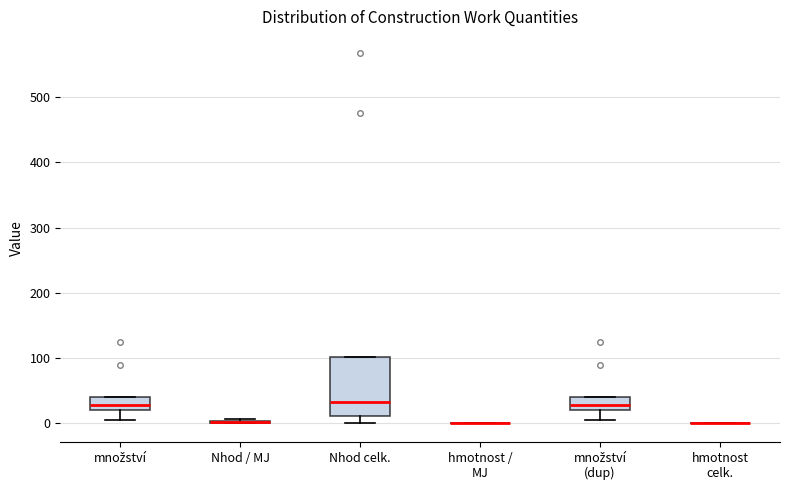

Reading left to right, read every box against the y-axis: the position of its median line, the range the box covers, and the ends of its whiskers. The values are not printed on the chart, so give them approximately, as read against the axis.

množství: median 30, box 20 to 40, whiskers 10 to 40
Nhod / MJ: box collapsed to a line at 0, whiskers 0 to 10
Nhod celk.: median 30, box 10 to 100, whiskers 0 to 100
hmotnost / MJ: box collapsed to a line at 0, whiskers 0 to 0
množství (dup): median 30, box 20 to 40, whiskers 10 to 40
hmotnost celk.: box collapsed to a line at 0, whiskers 0 to 0